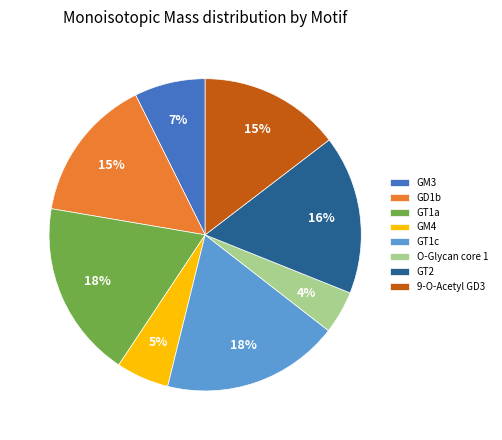

To the nearest percent, what is the combined percentage of GM3 and GT1a?

26%